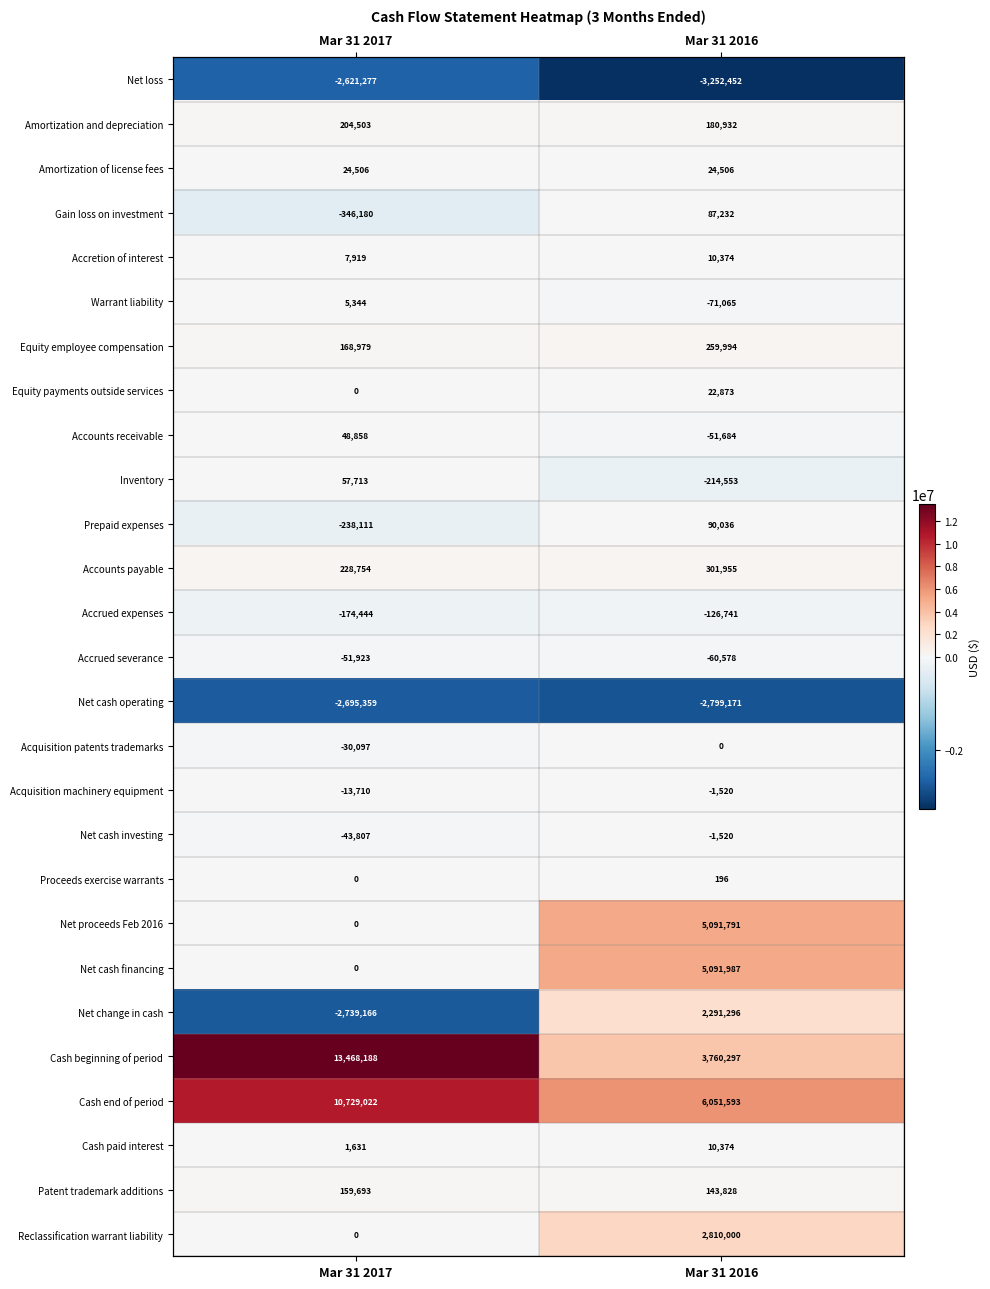

Rank the series by their maximum value, from lowest to highest.

Net cash operating, Net loss, Accrued expenses, Accrued severance, Acquisition machinery equipment, Net cash investing, Acquisition patents trademarks, Proceeds exercise warrants, Warrant liability, Accretion of interest, Cash paid interest, Equity payments outside services, Amortization of license fees, Accounts receivable, Inventory, Gain loss on investment, Prepaid expenses, Patent trademark additions, Amortization and depreciation, Equity employee compensation, Accounts payable, Net change in cash, Reclassification warrant liability, Net proceeds Feb 2016, Net cash financing, Cash end of period, Cash beginning of period